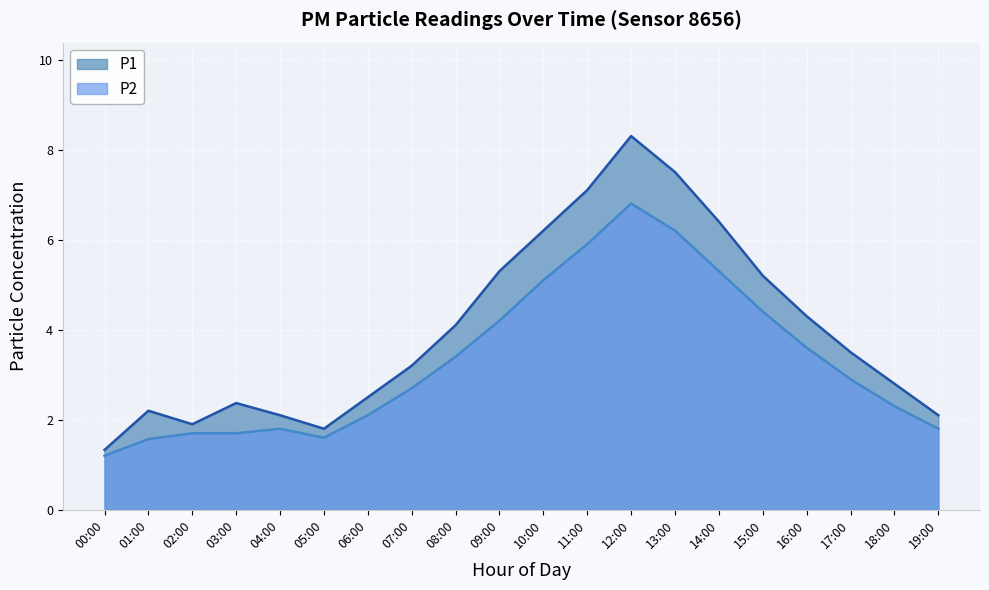

What is the sum of the P1 values at 15:00 and 10:00?

11.4